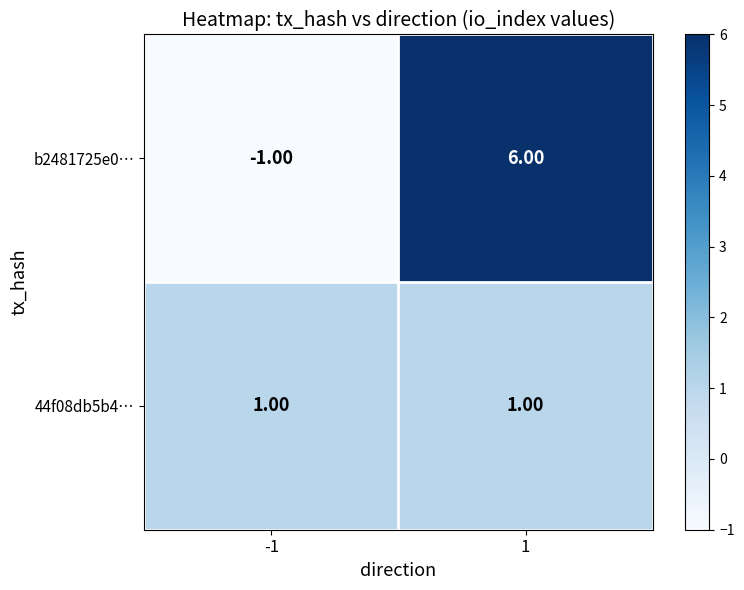

What is the greatest value displayed?

6